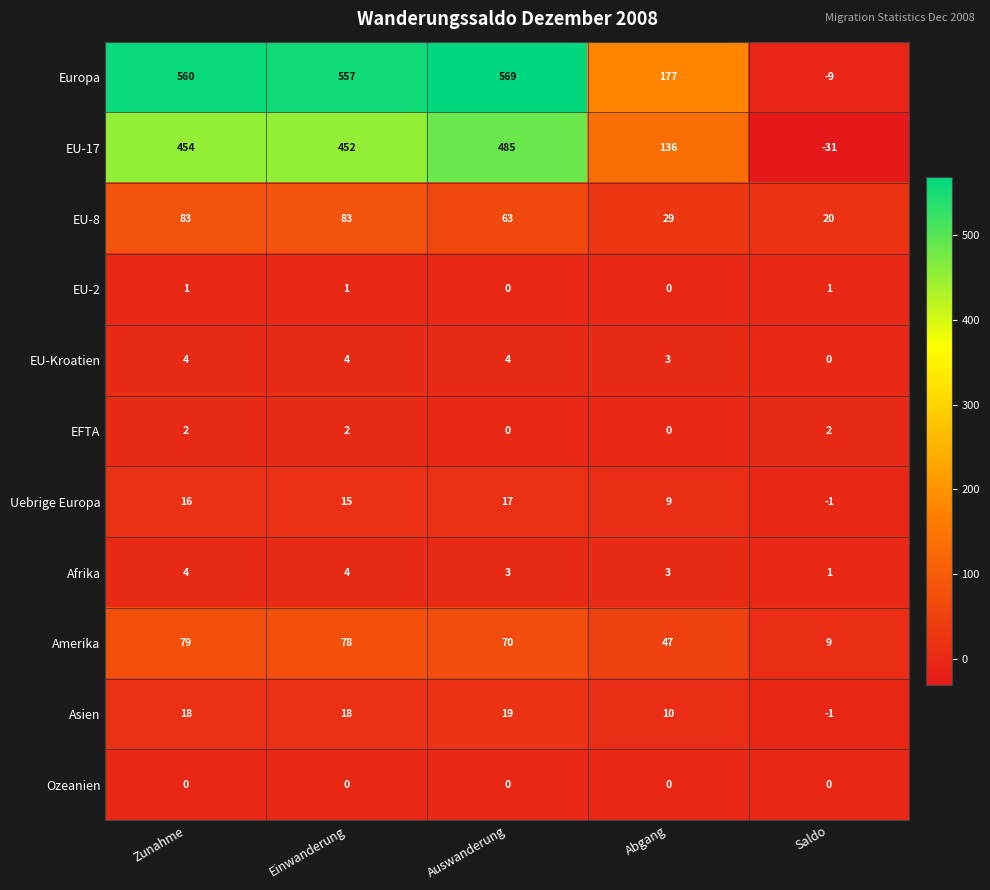

Which category has the highest value in the Amerika series?

Zunahme